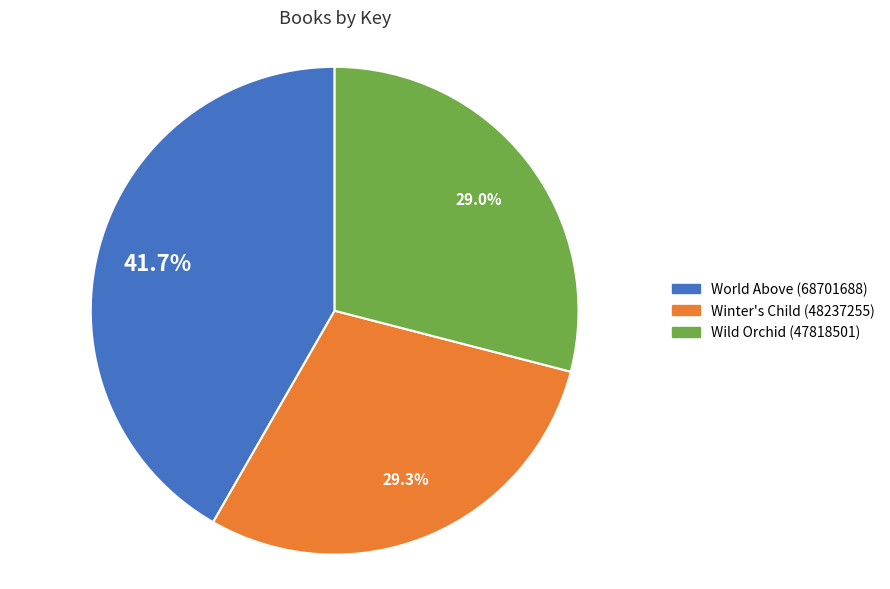

Is Wild Orchid (47818501) the majority of the pie?

No